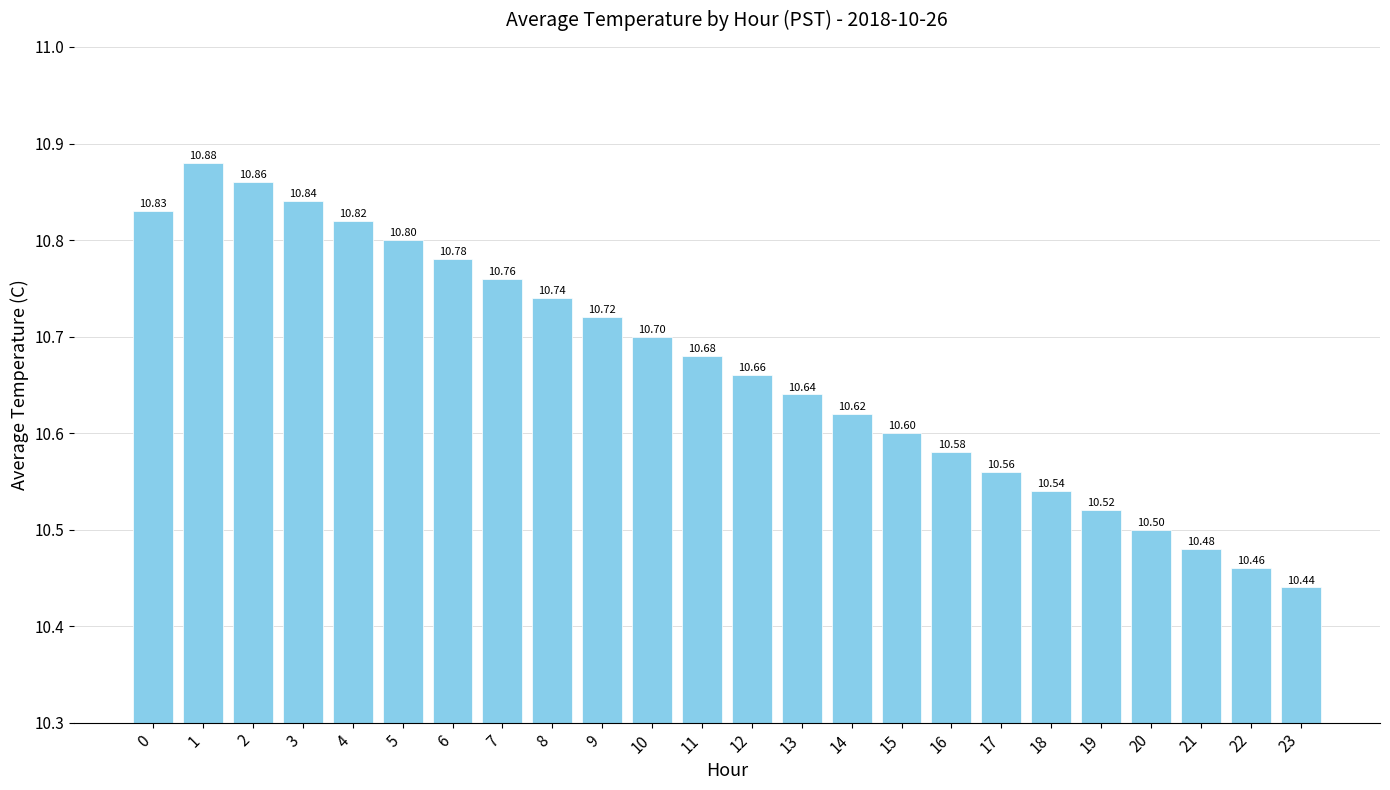

Between 21 and 4, which is larger?

4